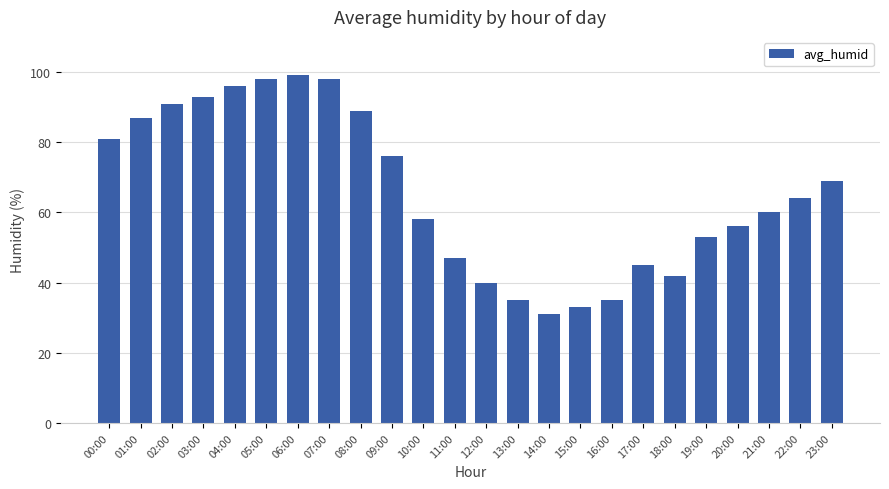

Reading left to right, list all the values displayed in this chart.

81	87	91	93	96	98	99	98	89	76	58	47	40	35	31	33	35	45	42	53	56	60	64	69